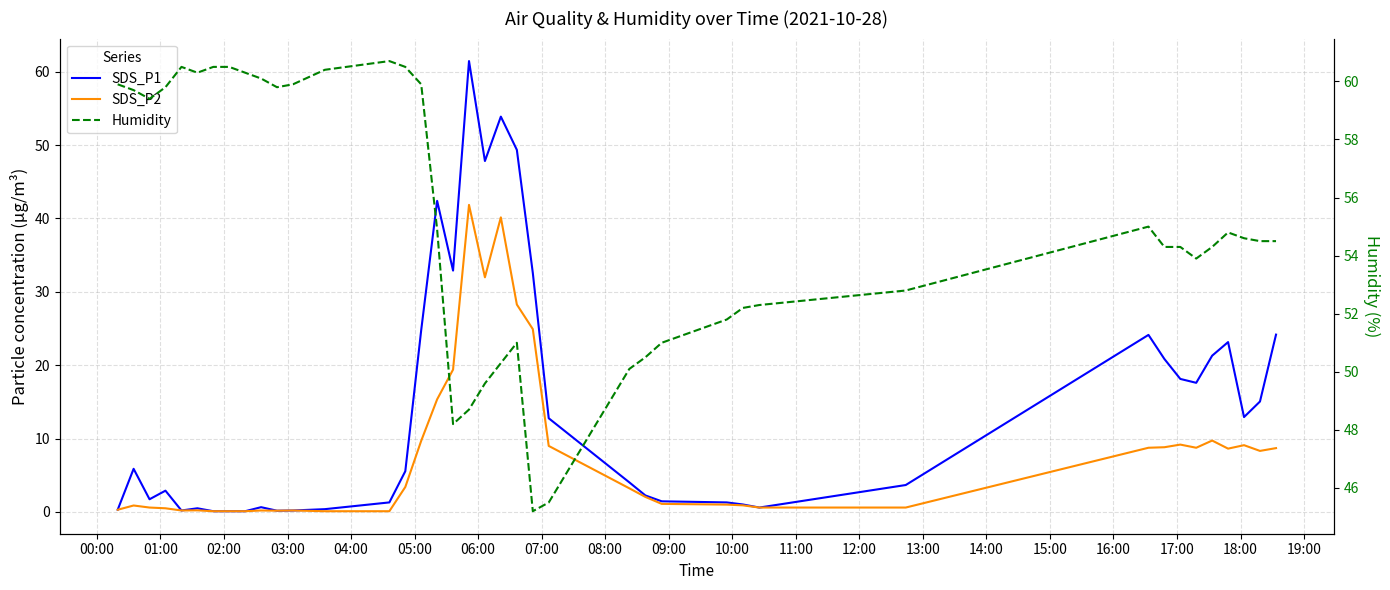

How many lines are shown in the chart?

3